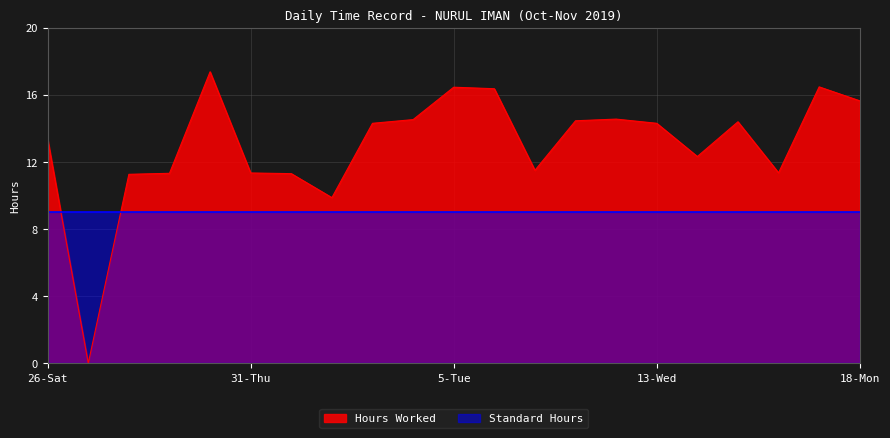

At which category does the data reach its first local peak?

30-Wed